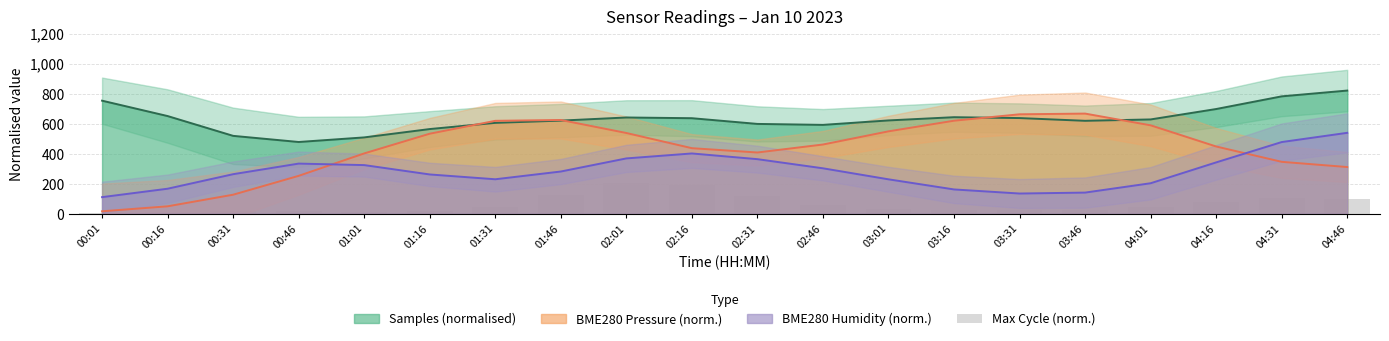

At which label does the data first exceed 44?

01:31